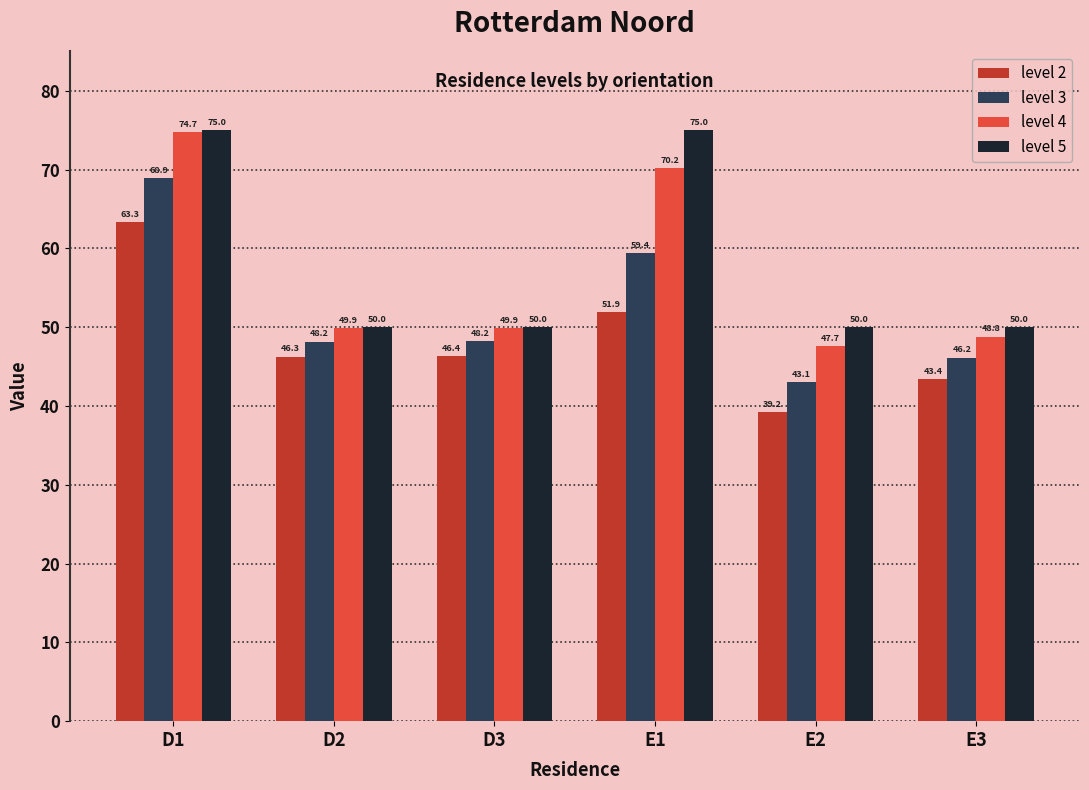

What is the difference between the level 2 values at E2 and D1?

24.1